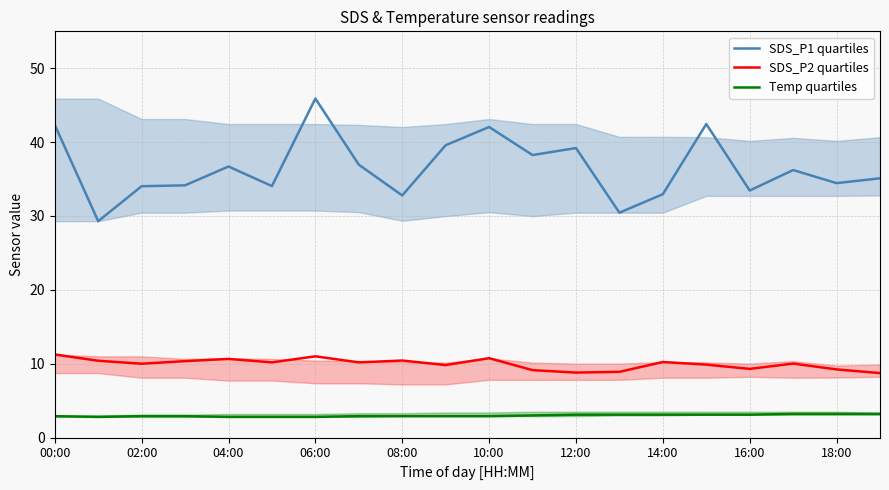

What is the smallest value displayed?

2.8